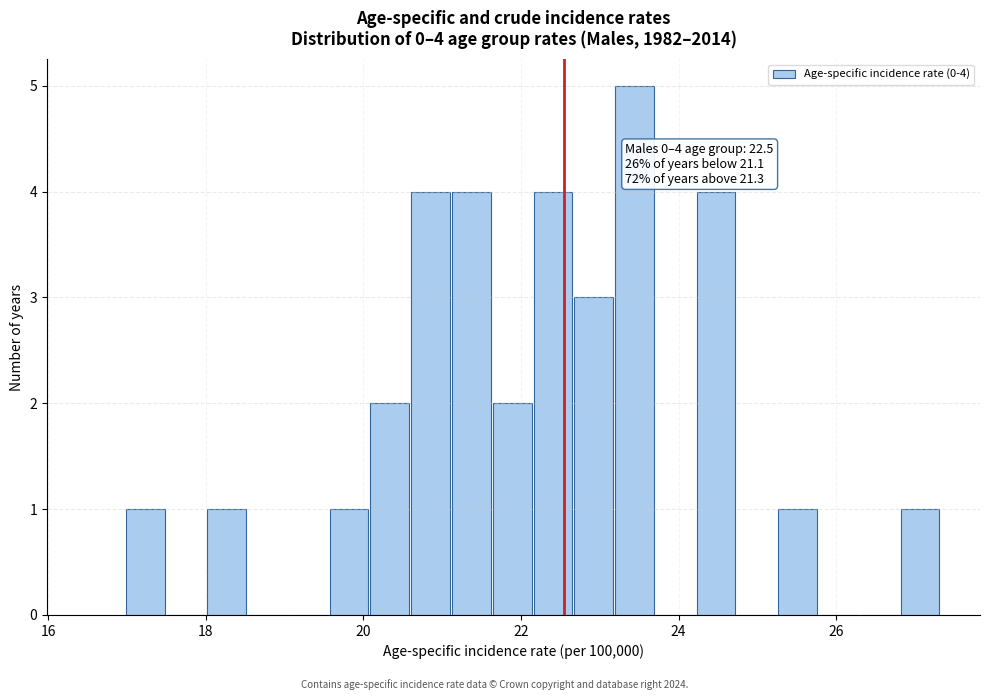

Around what value on the x-axis is the tallest bar? Give the approximate position of its centre, as read against the axis.

23.4